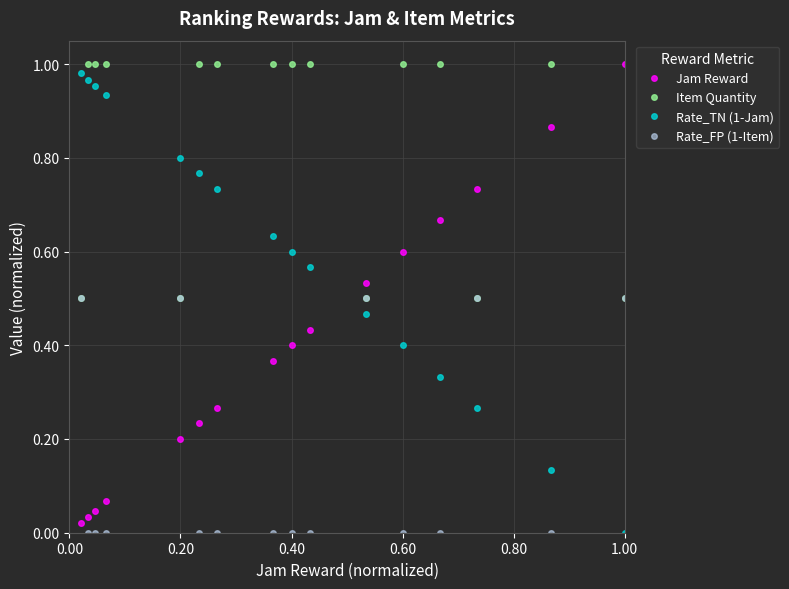

Which series has the largest total across all categories?

Item Quantity